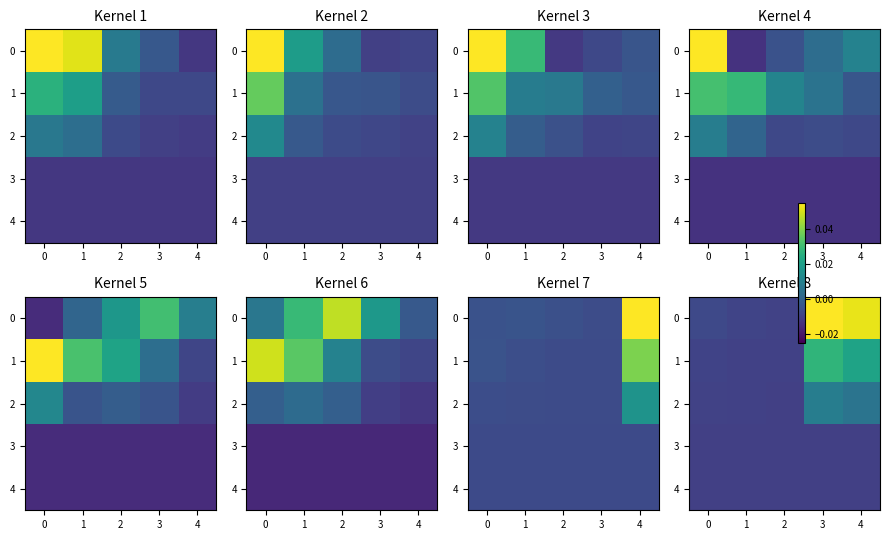

The value of 4 at 4 is -0.0. True or false?

False